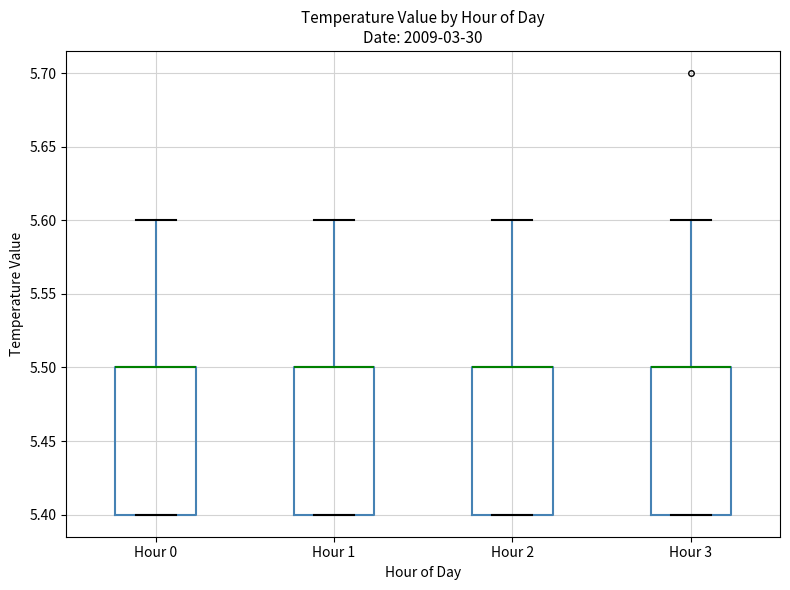

Reading left to right, read every box against the y-axis: the position of its median line, the range the box covers, and the ends of its whiskers. The values are not printed on the chart, so give them approximately, as read against the axis.

Hour 0: median 5.5 (drawn on the box's upper edge), box 5.4 to 5.5, whiskers 5.4 to 5.6
Hour 1: median 5.5 (drawn on the box's upper edge), box 5.4 to 5.5, whiskers 5.4 to 5.6
Hour 2: median 5.5 (drawn on the box's upper edge), box 5.4 to 5.5, whiskers 5.4 to 5.6
Hour 3: median 5.5 (drawn on the box's upper edge), box 5.4 to 5.5, whiskers 5.4 to 5.6